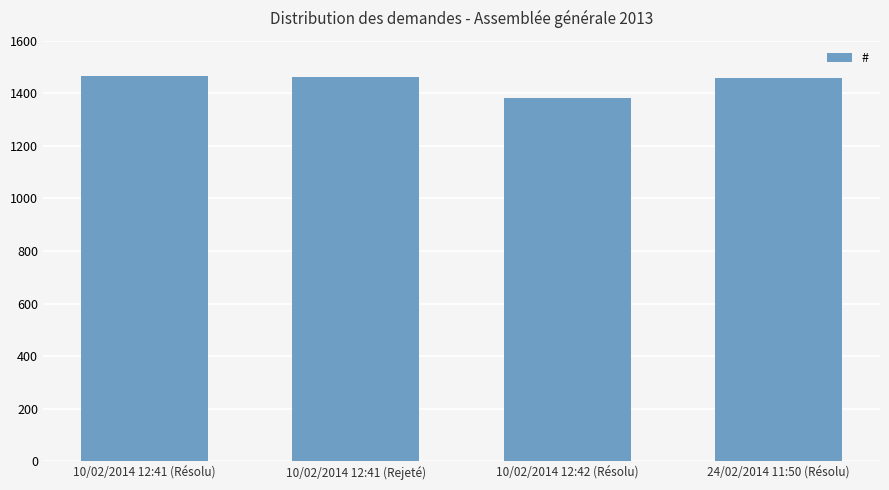

What is the minimum value shown in the chart?

1381